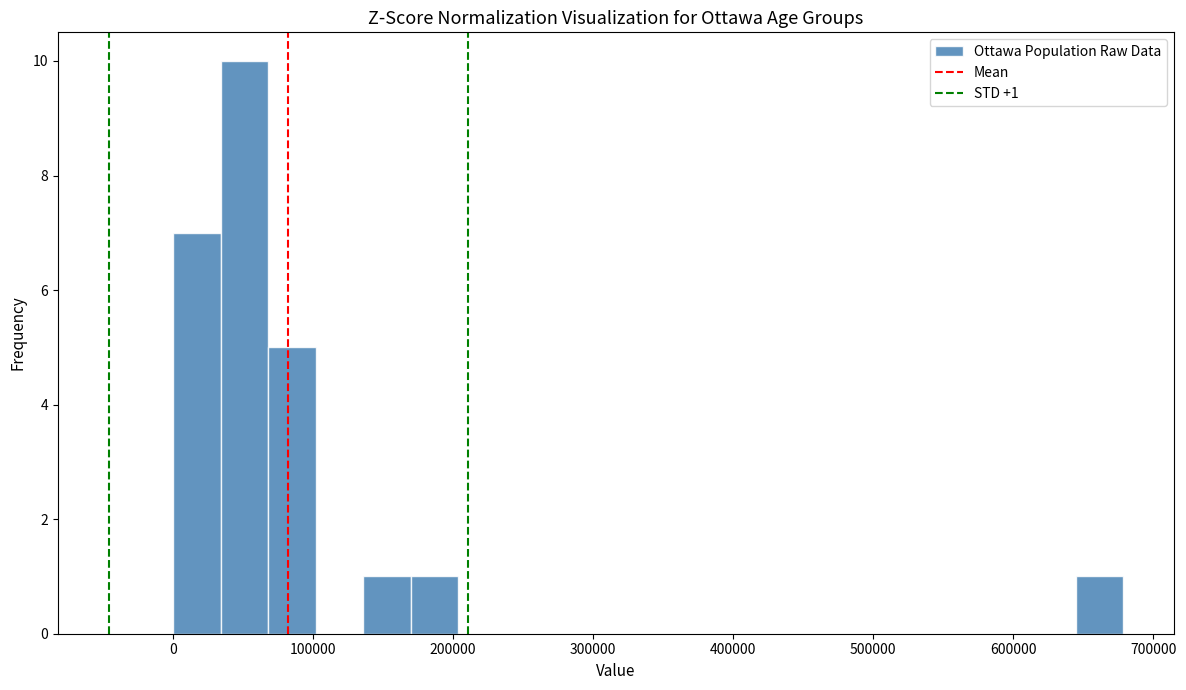

Around what value on the x-axis is the tallest bar? Give the approximate position of its centre, as read against the axis.

50000